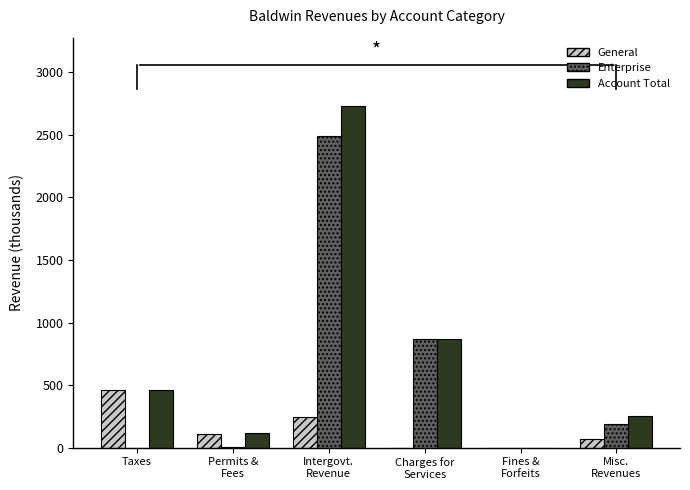

At which category is the sum across all series the highest?

Intergovt.
Revenue